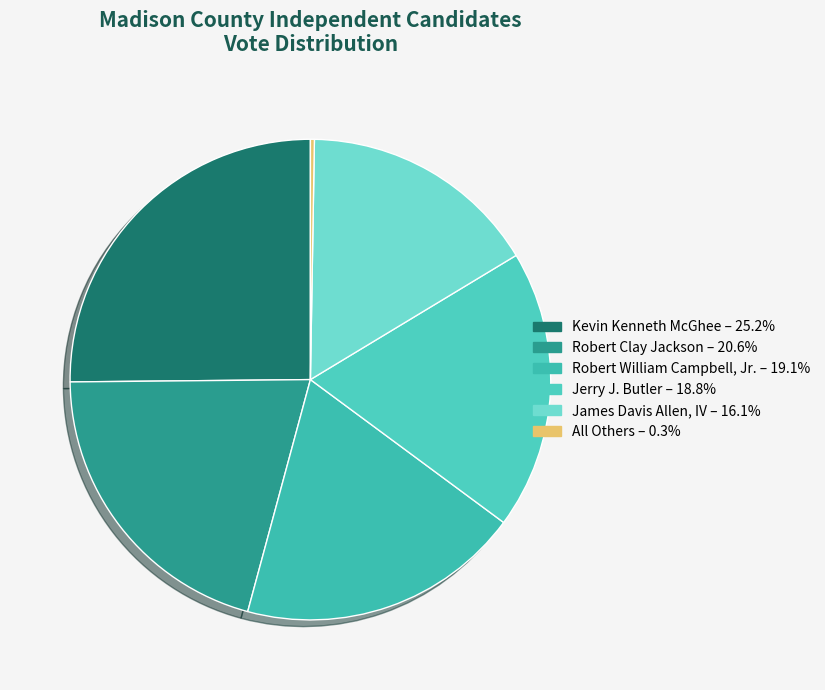

Count the number of slices in the pie.

6